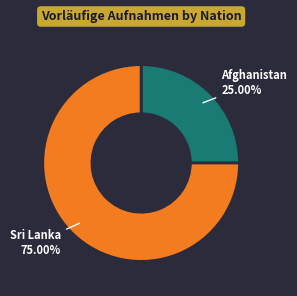

Is there any slice that represents more than half of the pie?

Yes